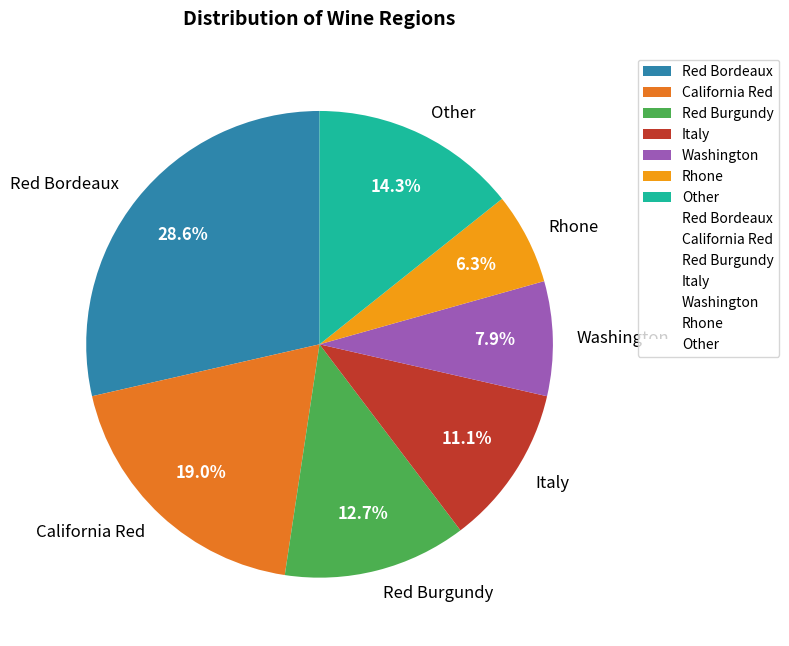

Does Red Burgundy account for over 50% of the chart?

No